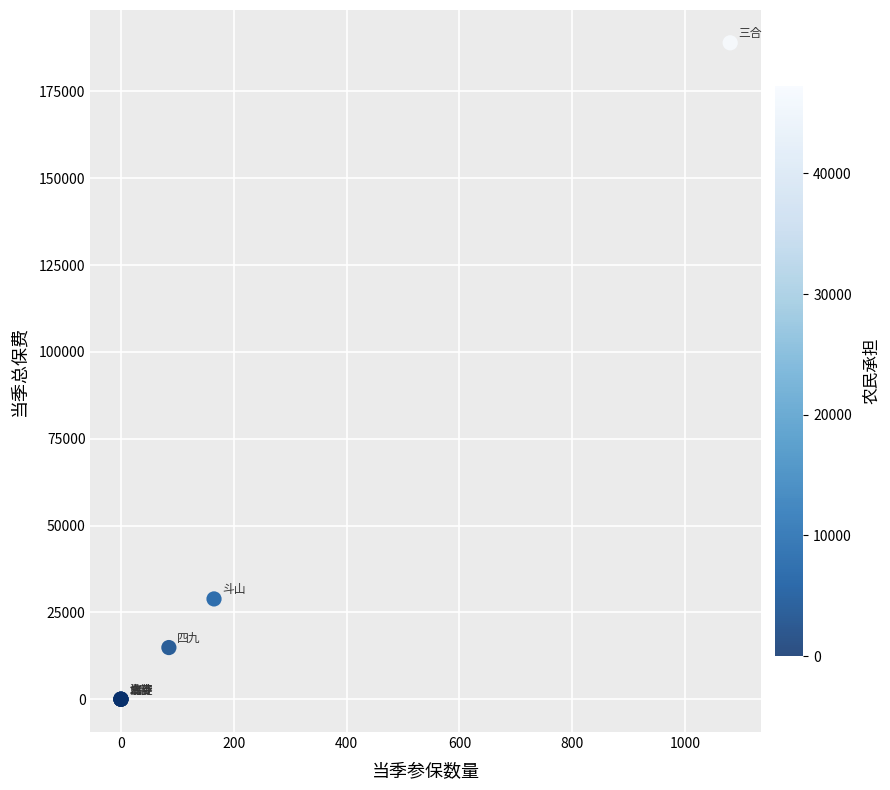

What Y value in the scatter plot is closest to 94500?

28875